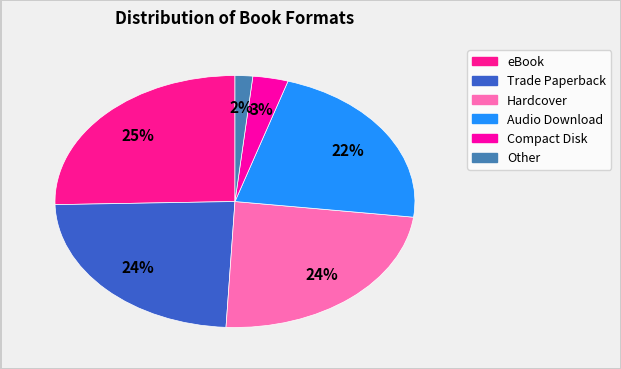

Is there any slice that represents more than half of the pie?

No